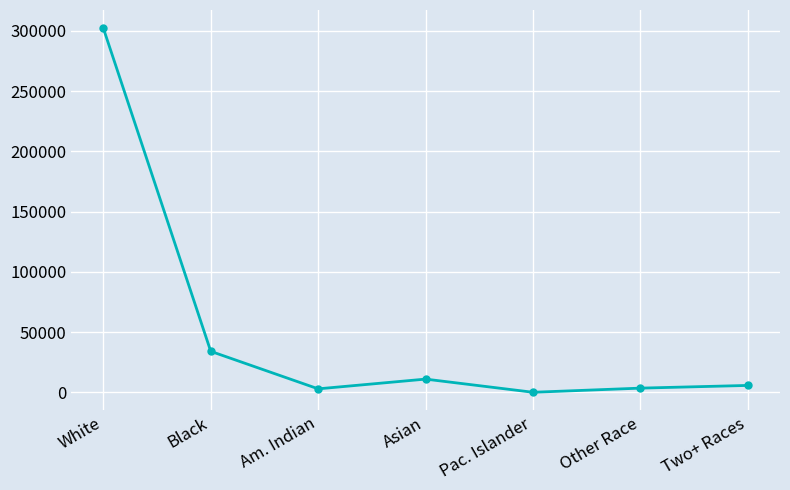

The chart shows a value of 3551 at Other Race. True or false?

True